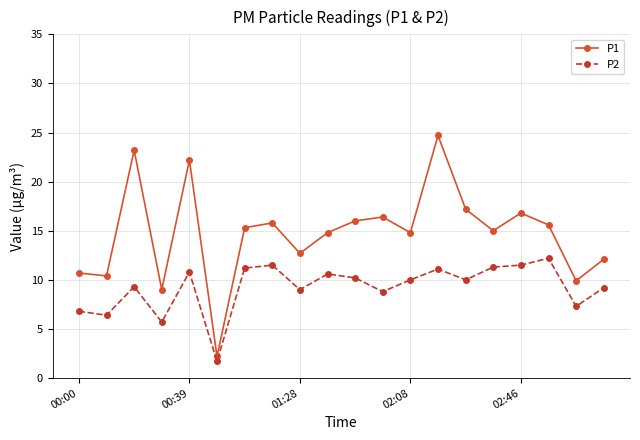

Which series has the largest range (max minus min)?

P1